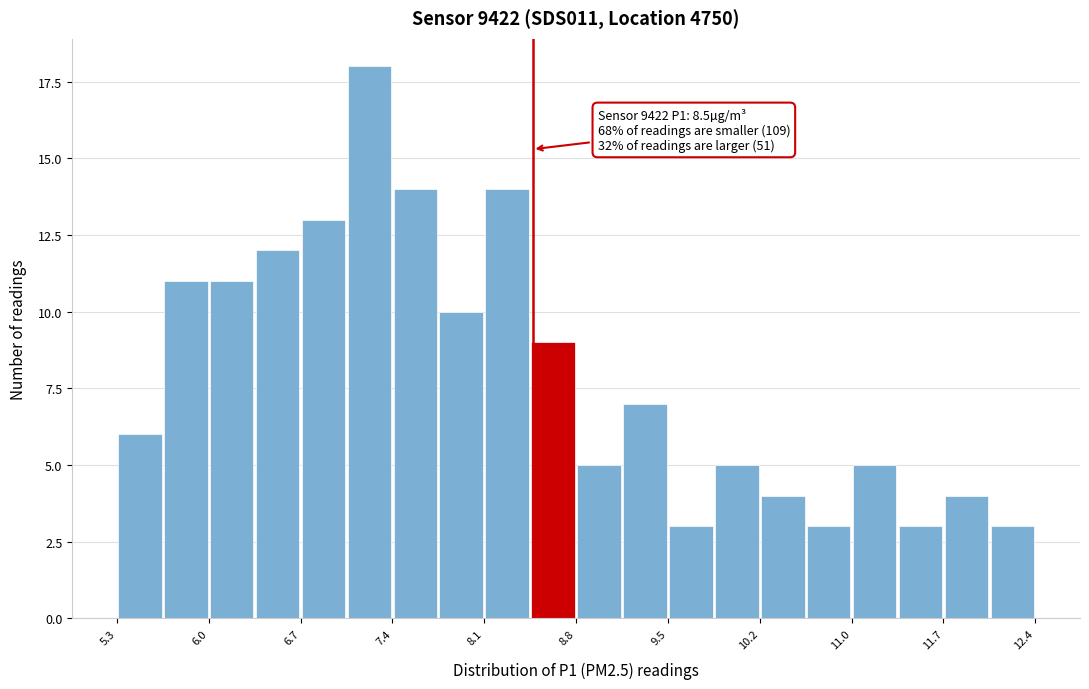

Around what value on the x-axis is the tallest bar? Give the approximate position of its centre, as read against the axis.

7.2